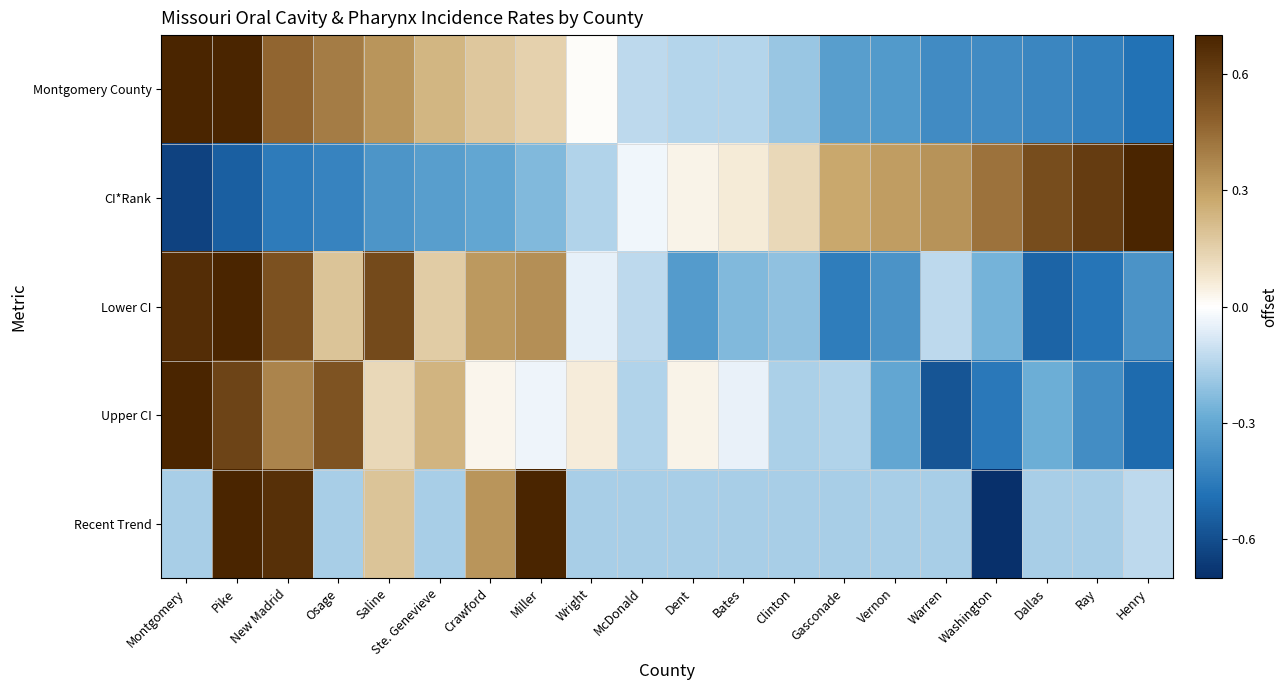

What is the smallest value displayed?

-0.7